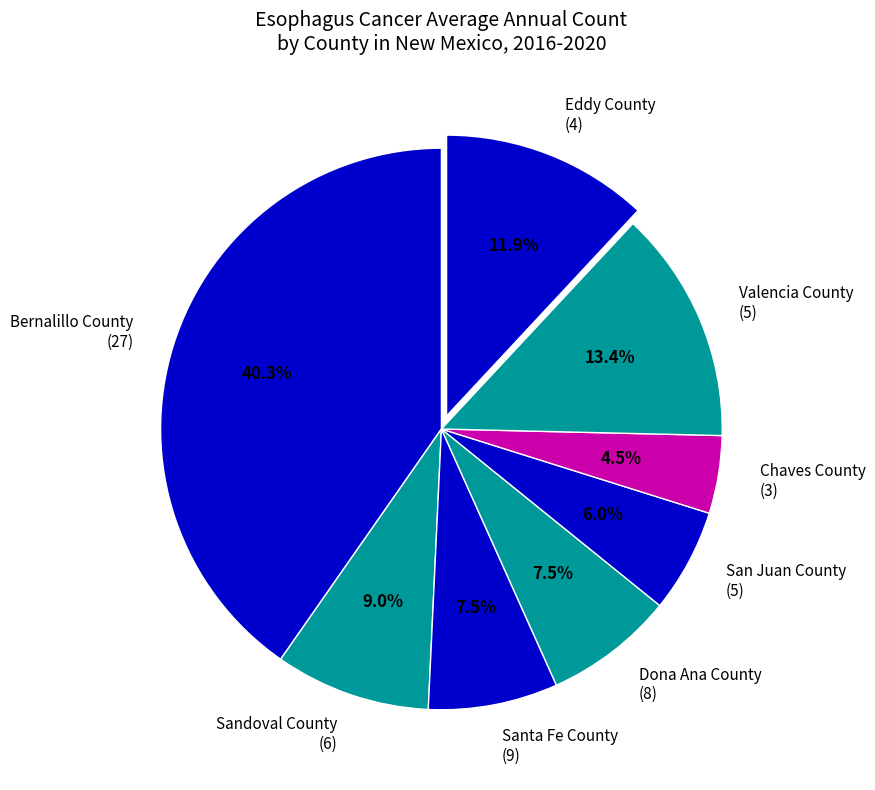

Which category has the biggest portion of the pie?

Bernalillo County (27)